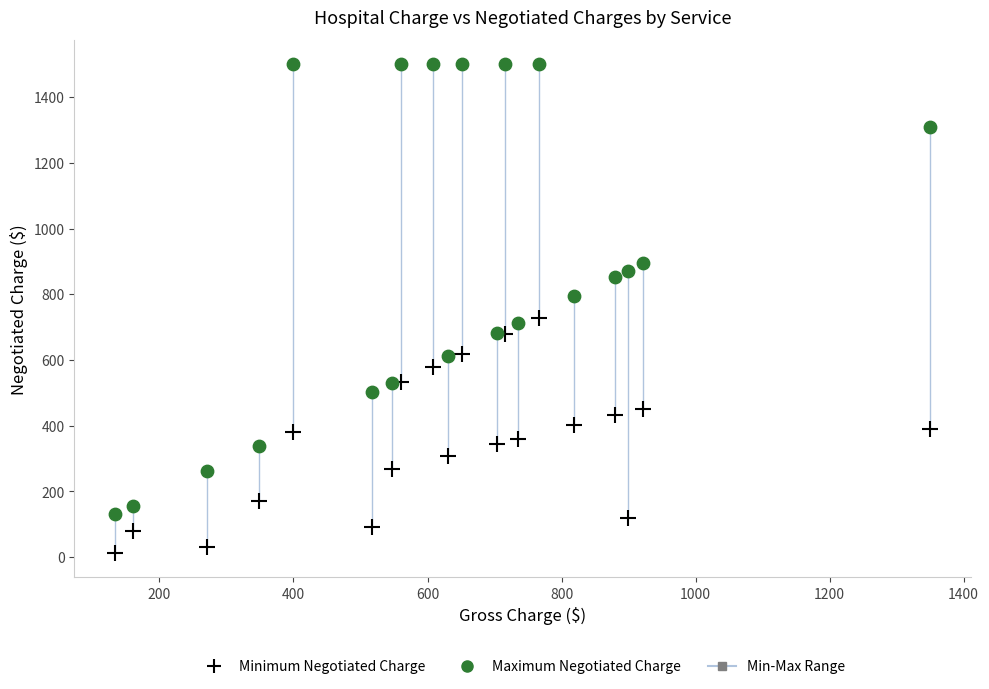

Which series has the largest Y range (max minus min)?

Maximum Negotiated Charge